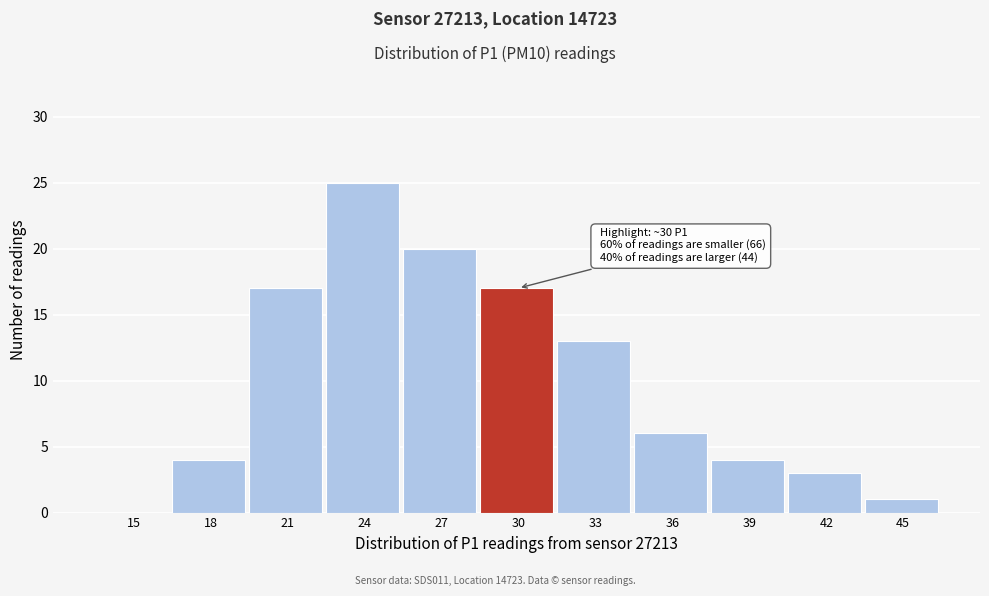

Reading left to right, list all the values displayed in this chart.

15=0	18=4	21=17	24=25	27=20	30=17	33=13	36=6	39=4	42=3	45=1